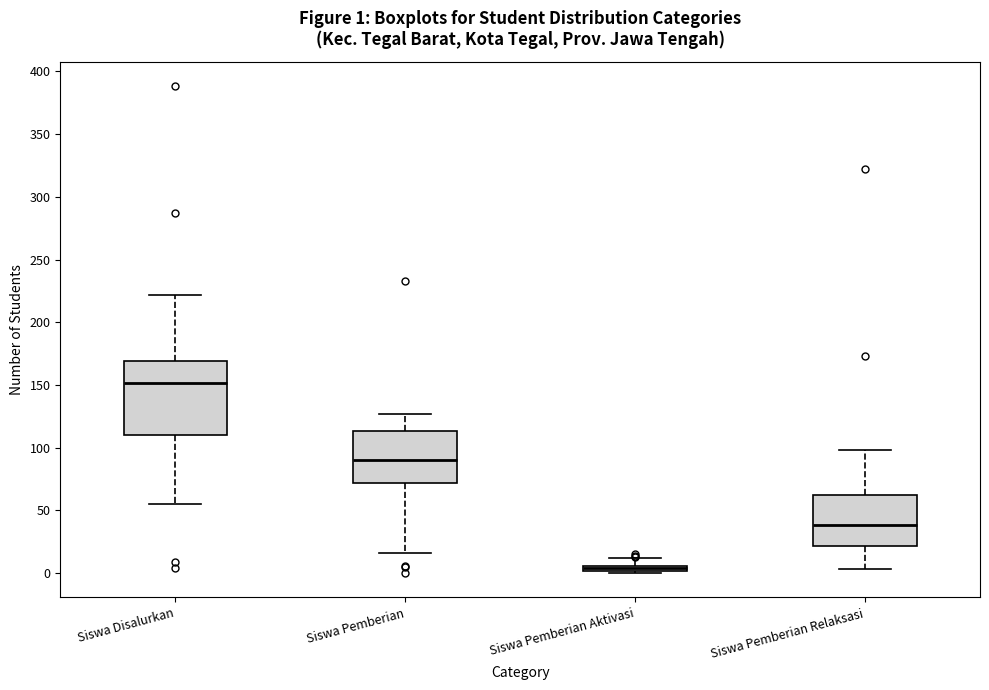

Comparing the boxes themselves (not the whiskers), which one is the tallest?

Siswa Disalurkan